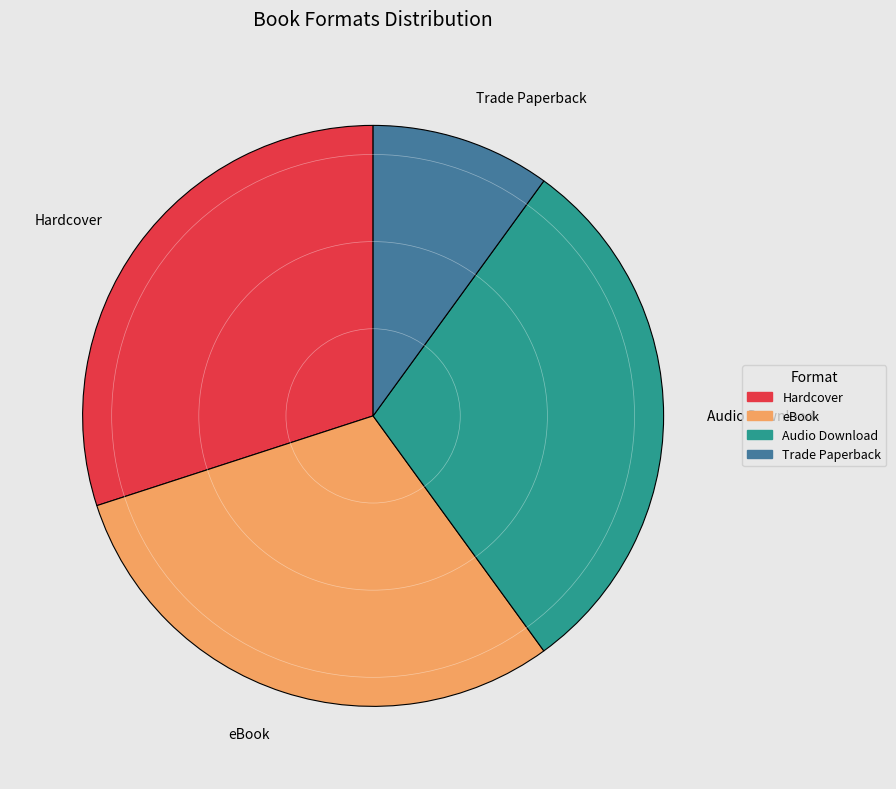

How many segments does this pie chart have?

4